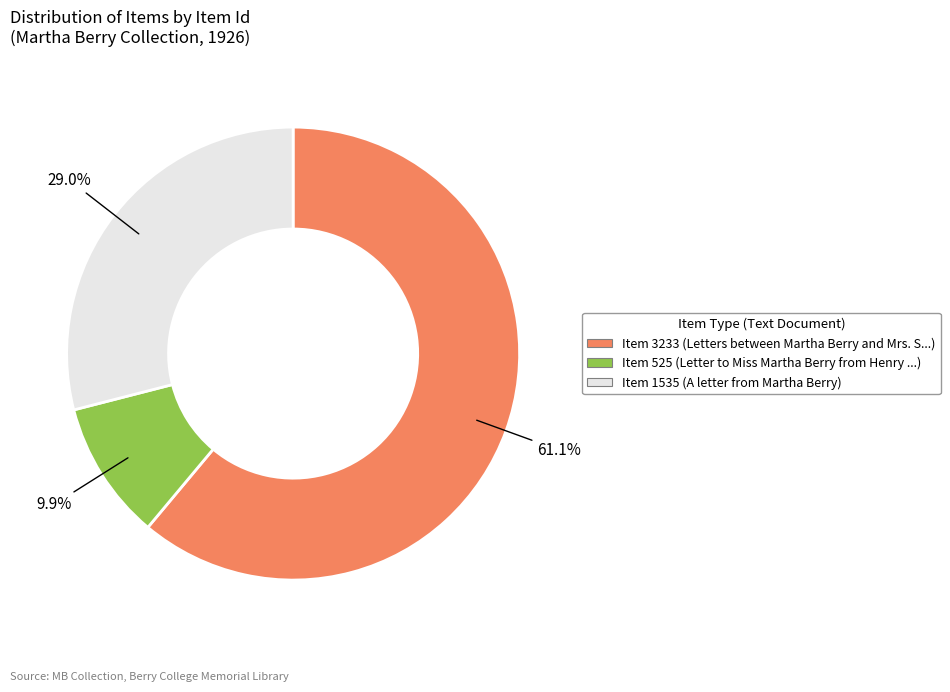

Combined, do Item 525 and Item 3233 account for over 50%?

Yes